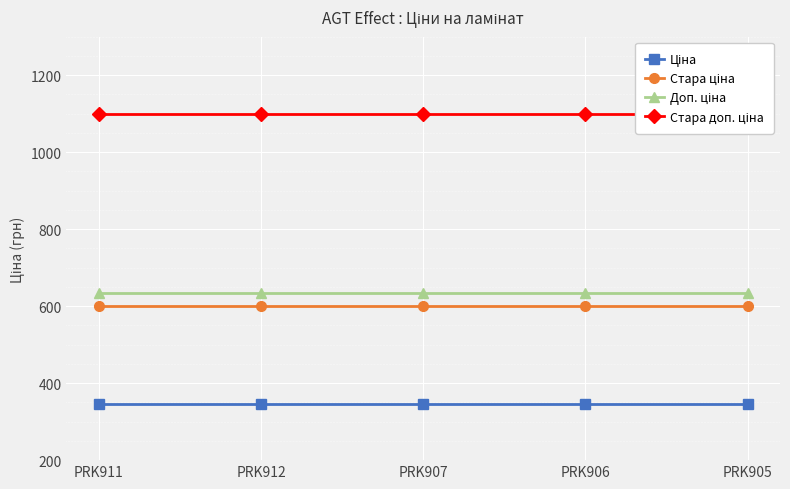

What is the average value of the Ціна series?

345.6